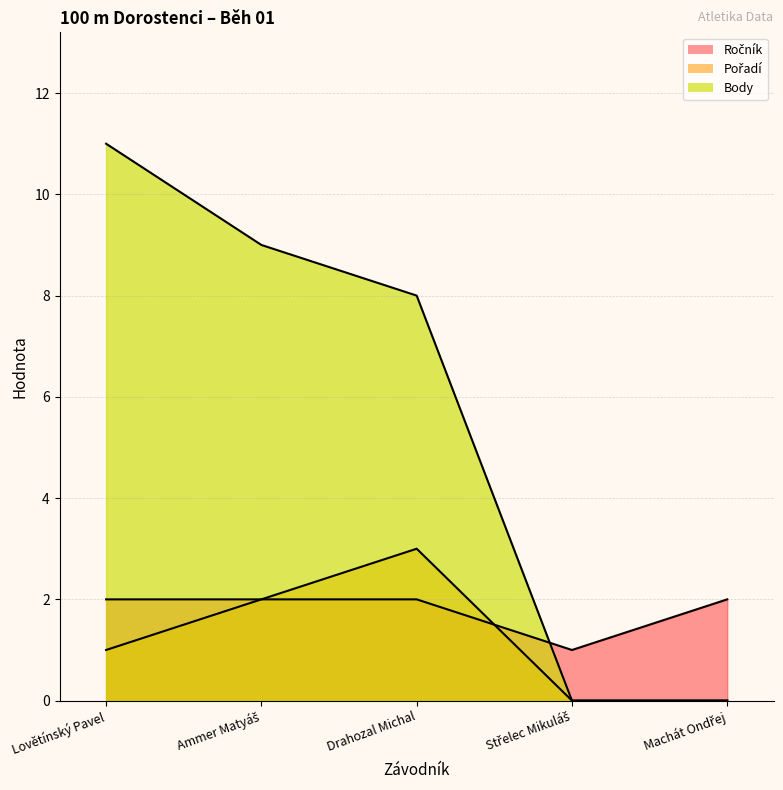

List the series in order of their peak value, lowest first.

Ročník, Pořadí, Body